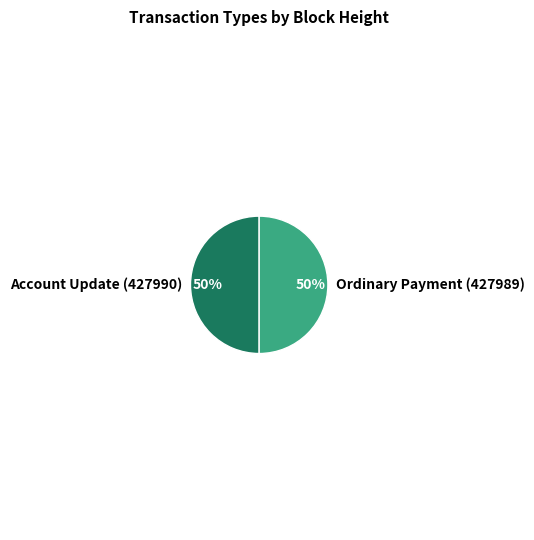

Is the sum of Account Update (427990) and Ordinary Payment (427989) greater than half?

Yes